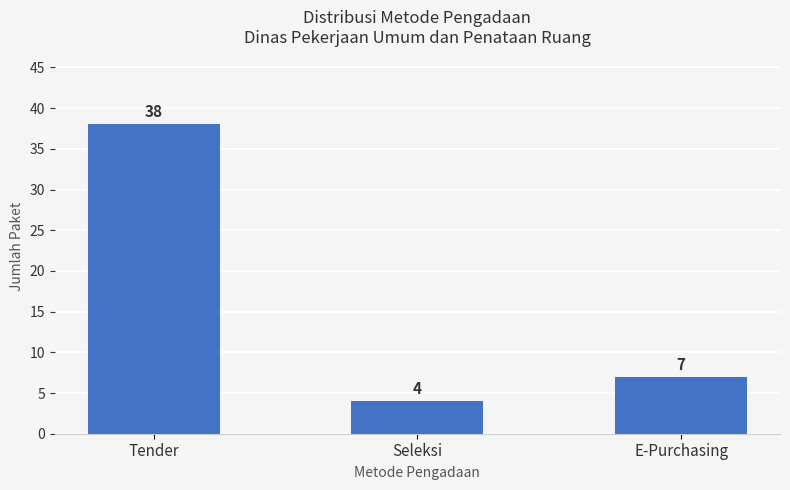

Which label corresponds to the smallest value in the chart?

Seleksi